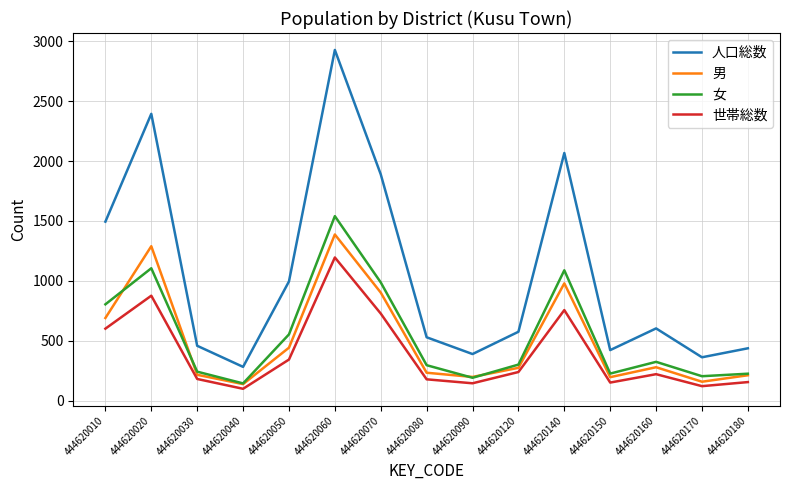

What is the sum of the 人口総数 values at 444620180 and 444620170?

799